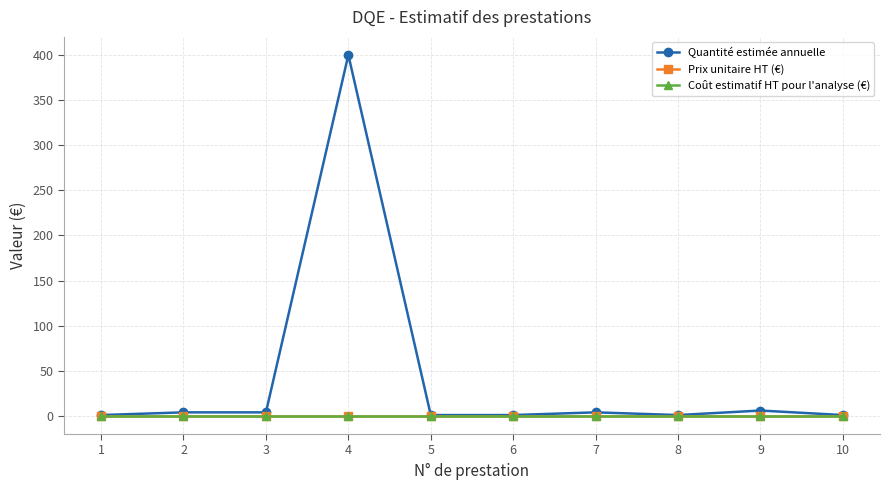

The value of Prix unitaire HT (€) at 5 is 0. True or false?

True